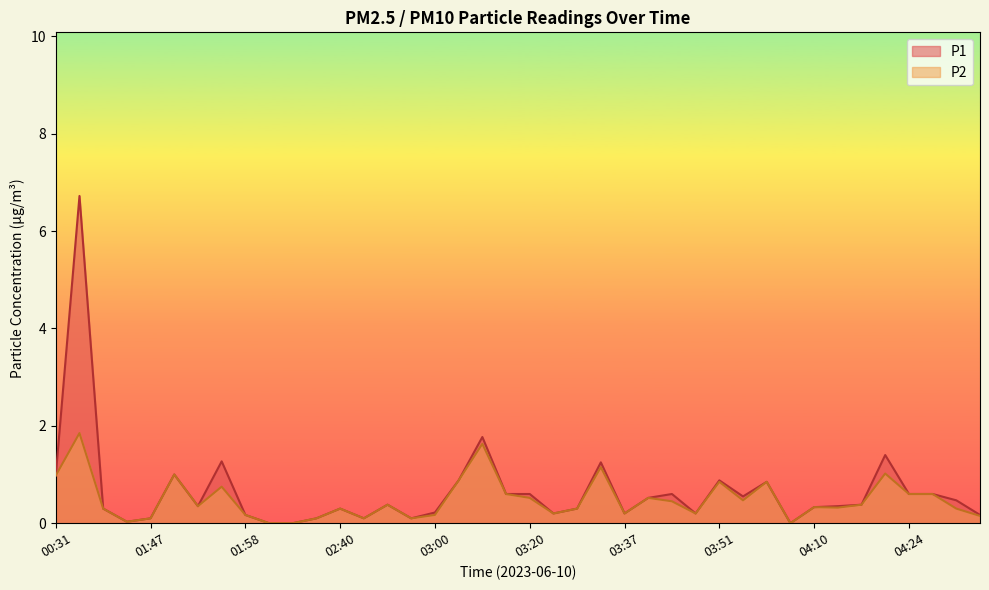

What is the difference between the second highest and second lowest values in the P1 series?

1.8